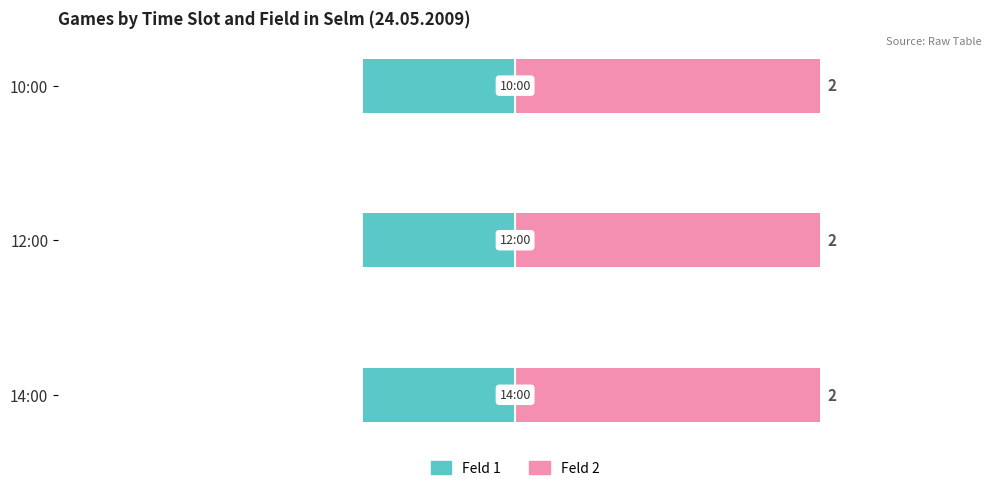

List the series in order of their overall mean, highest first.

Feld 2, Feld 1